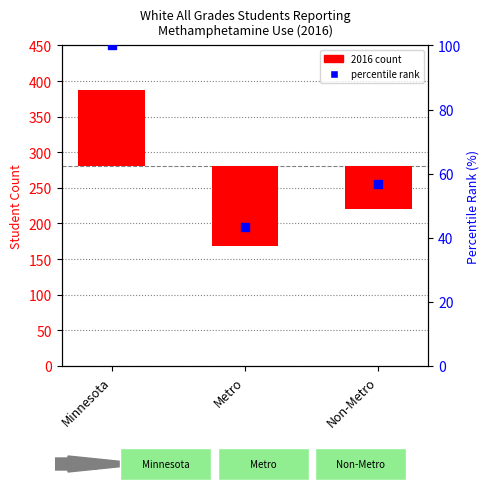

Which series has the widest spread of Y values?

2016 count